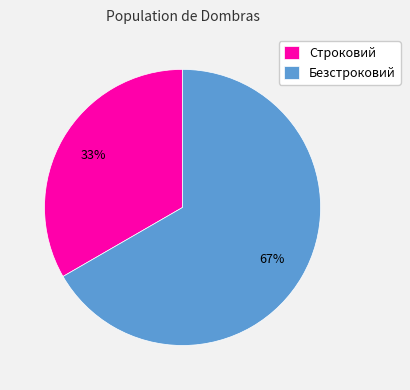

To the nearest percent, what percentage of the pie is Безстроковий?

67%